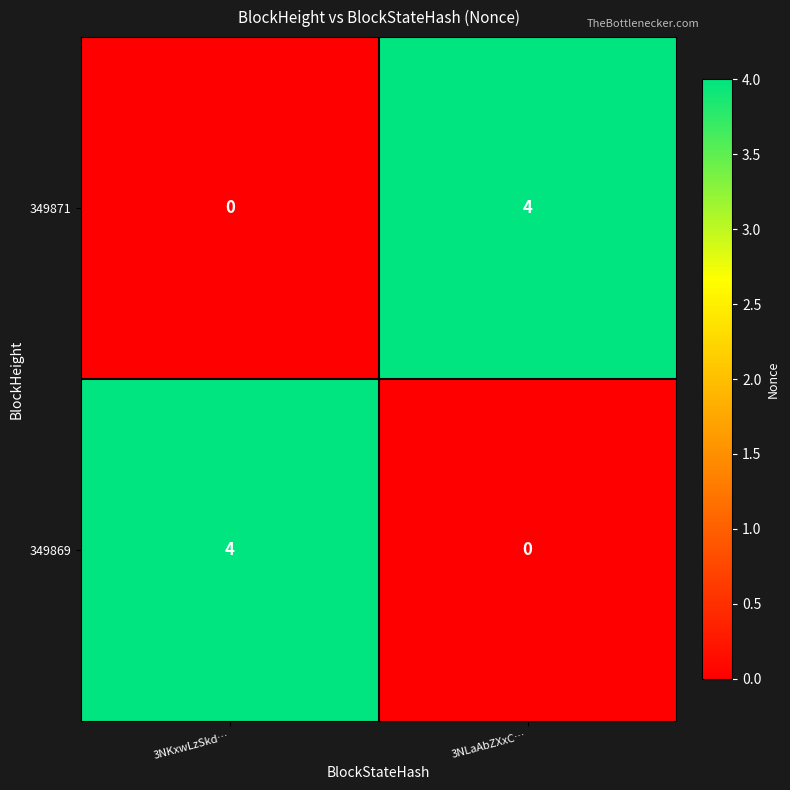

How many categories are shown in the chart?

2